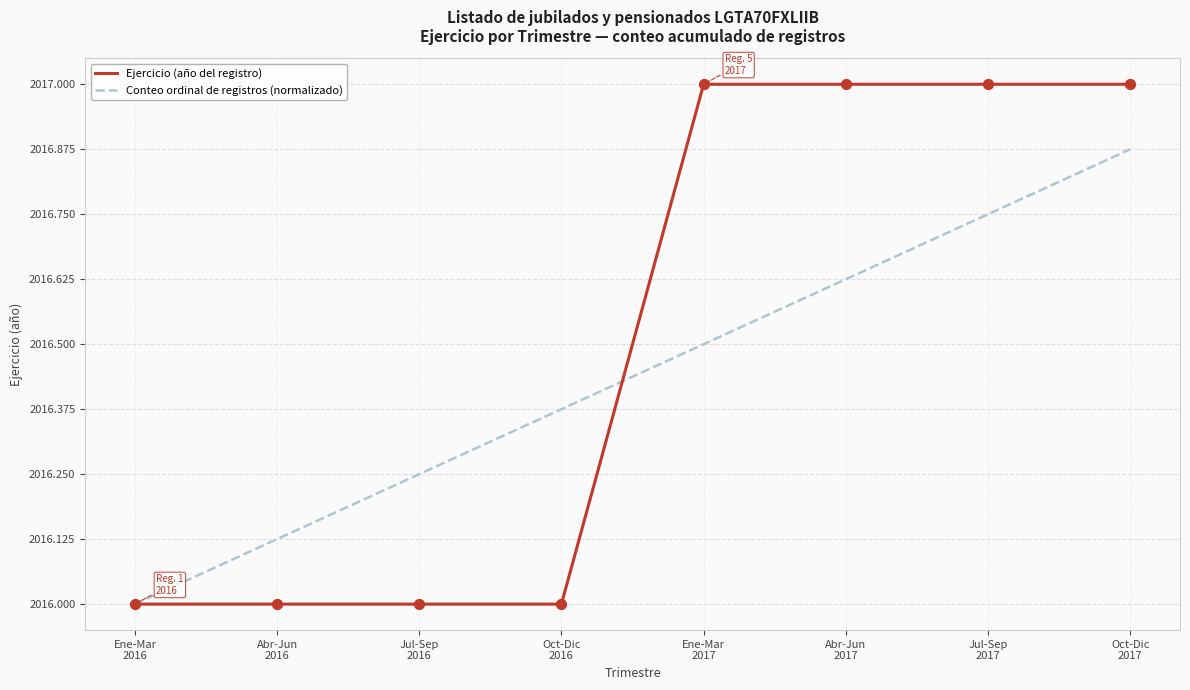

Is the value of Ejercicio (año del registro) at Jul-Sep
2017 greater than the value of Conteo ordinal de registros (normalizado) at Ene-Mar
2017?

Yes